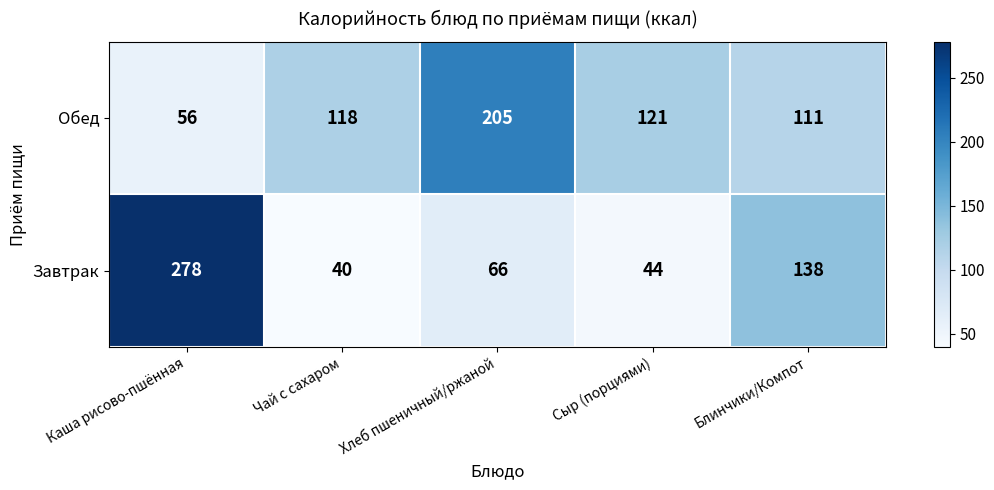

Which series changed the most between Каша рисово-пшённая and Сыр (порциями)?

Завтрак